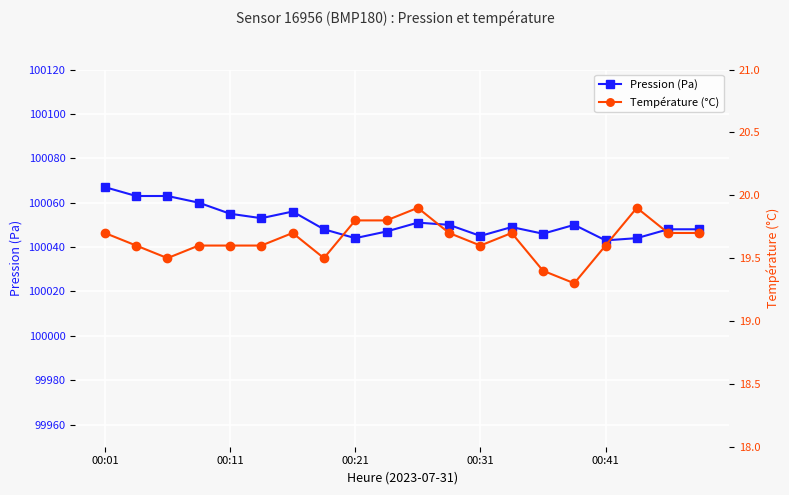

At how many categories does at least one series exceed 30974?

20